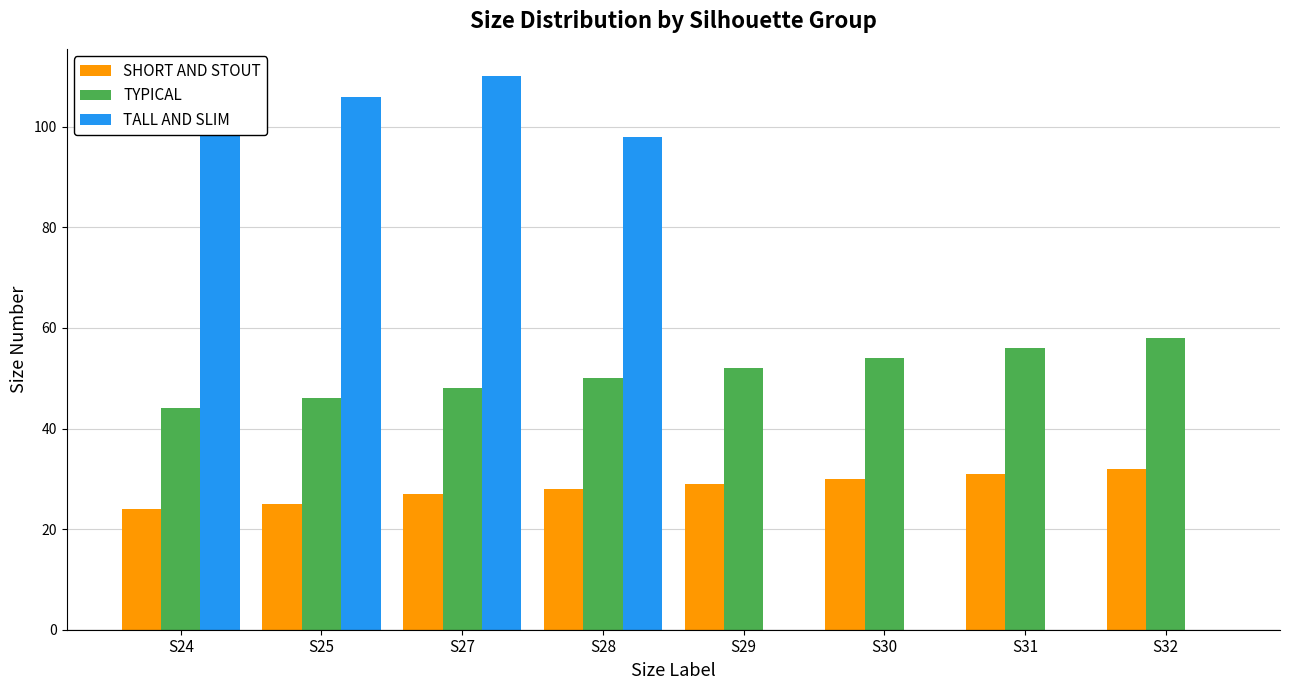

Which series has the largest range (max minus min)?

TALL AND SLIM